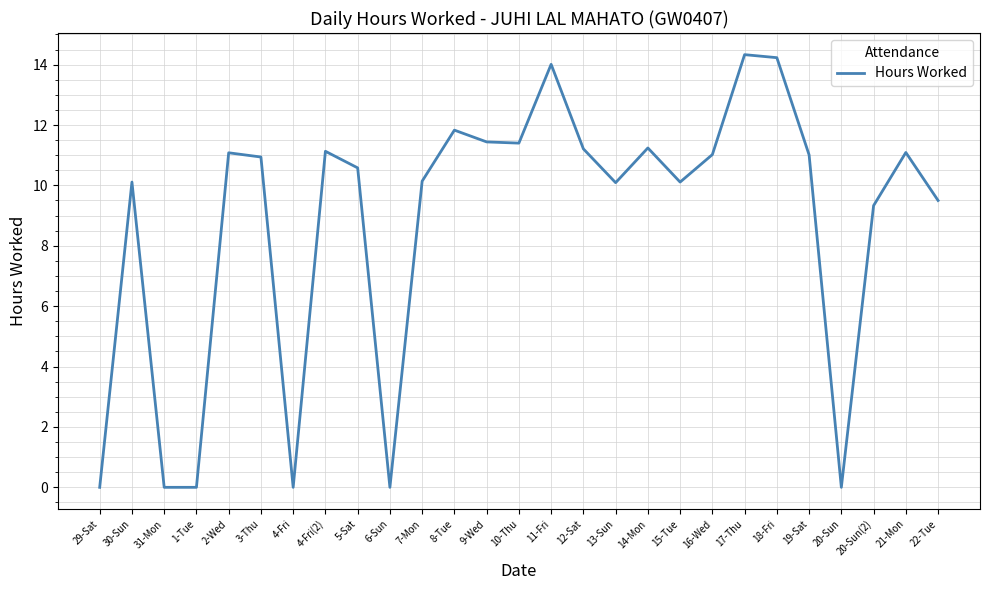

What is the difference between the maximum and minimum values?

14.3